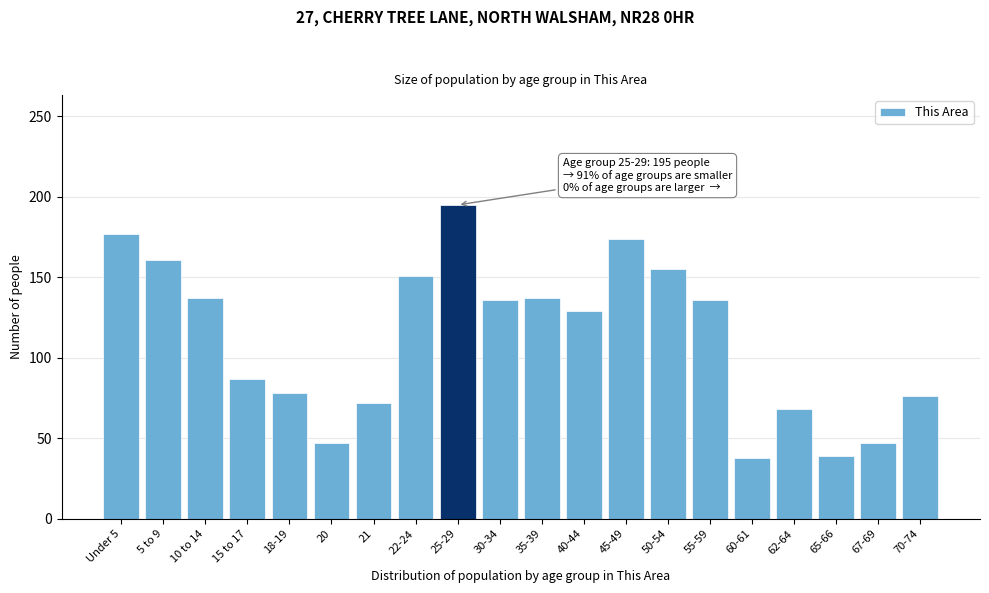

What is the sum of all values?

2240